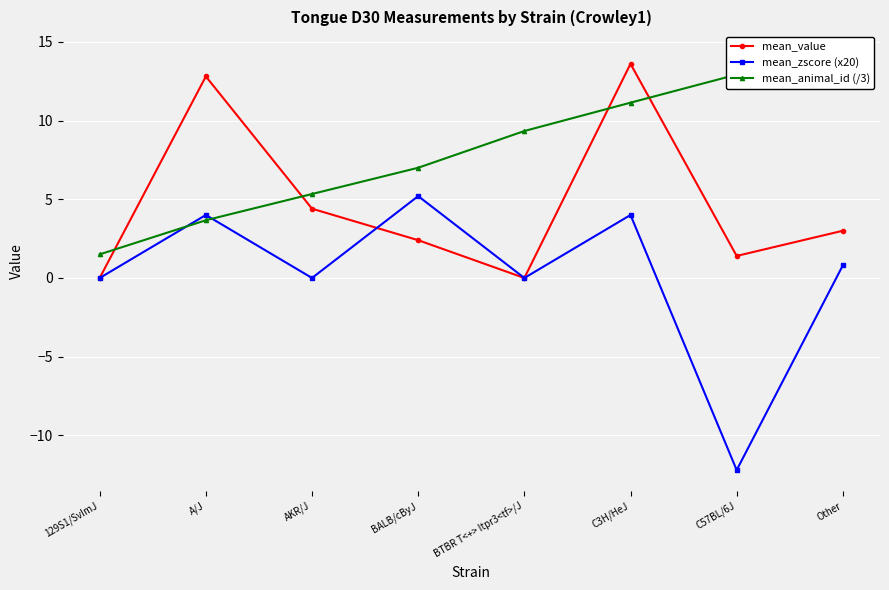

What is the maximum value for mean_animal_id (/3)?

14.3